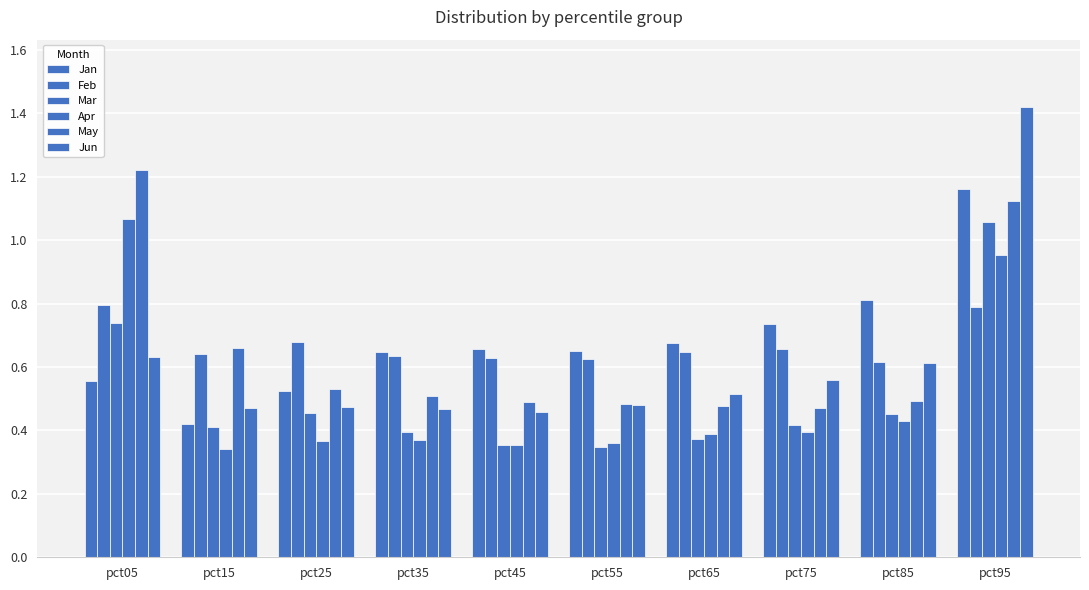

What is the difference between the Jun values at pct35 and pct75?

0.1